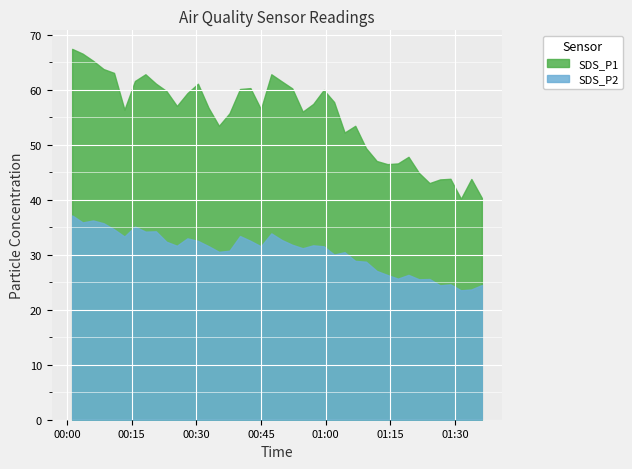

What is the difference between the maximum and minimum values in the SDS_P2 series?

13.6